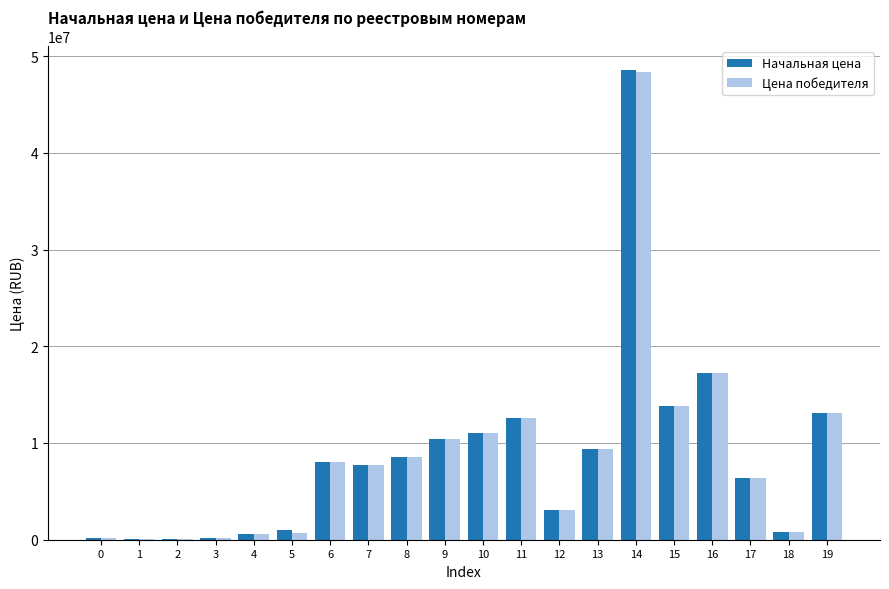

At which category does the chart reach its peak across all series?

14